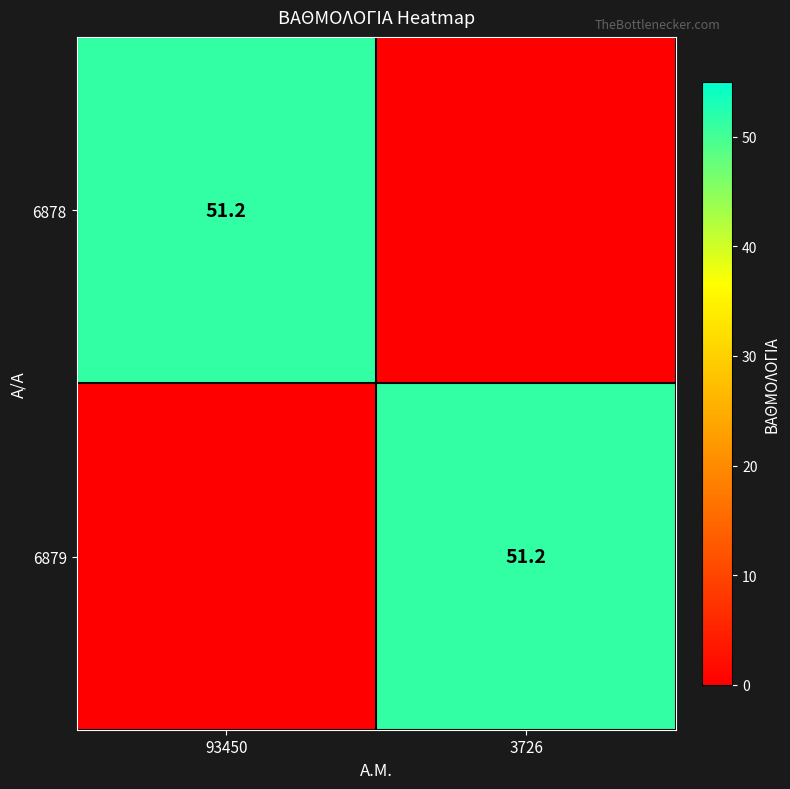

True or false: 6878 has a value of 51.2 at 93450.

True